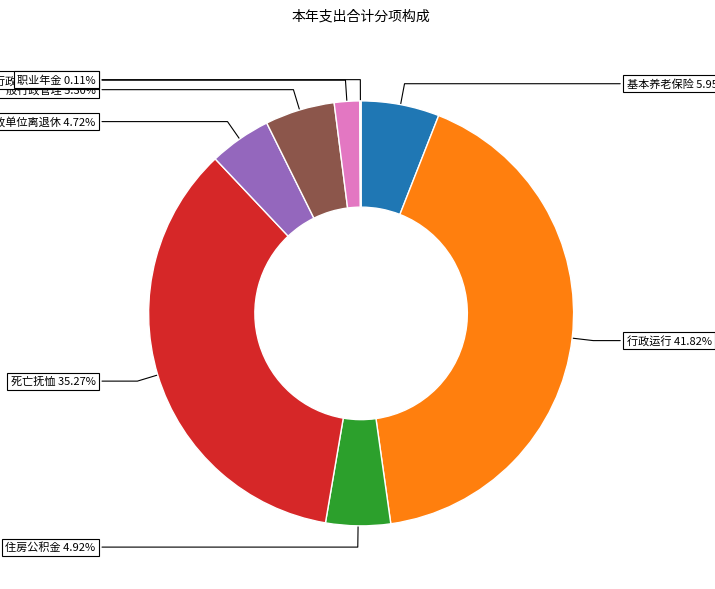

Is there a majority slice in this chart?

No